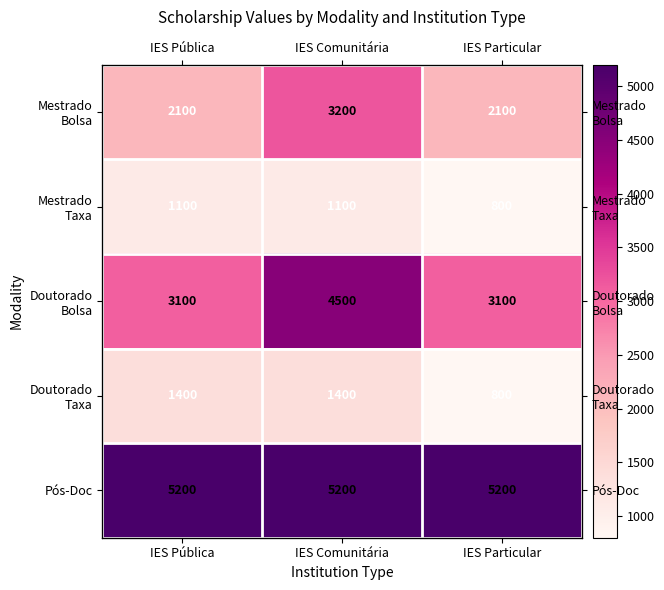

At which label is Doutorado Bolsa closest to 3800?

IES Pública